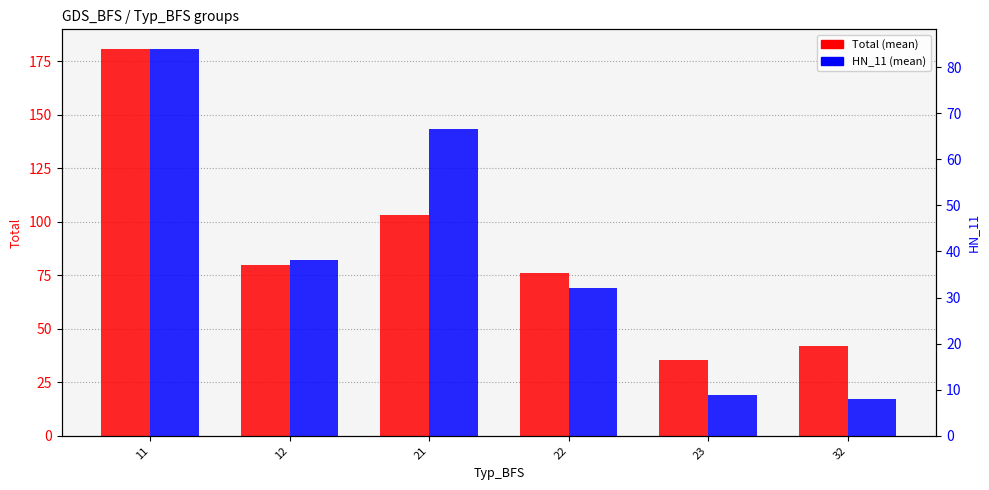

At 32, list the series in order from largest to smallest.

Total (mean), HN_11 (mean)